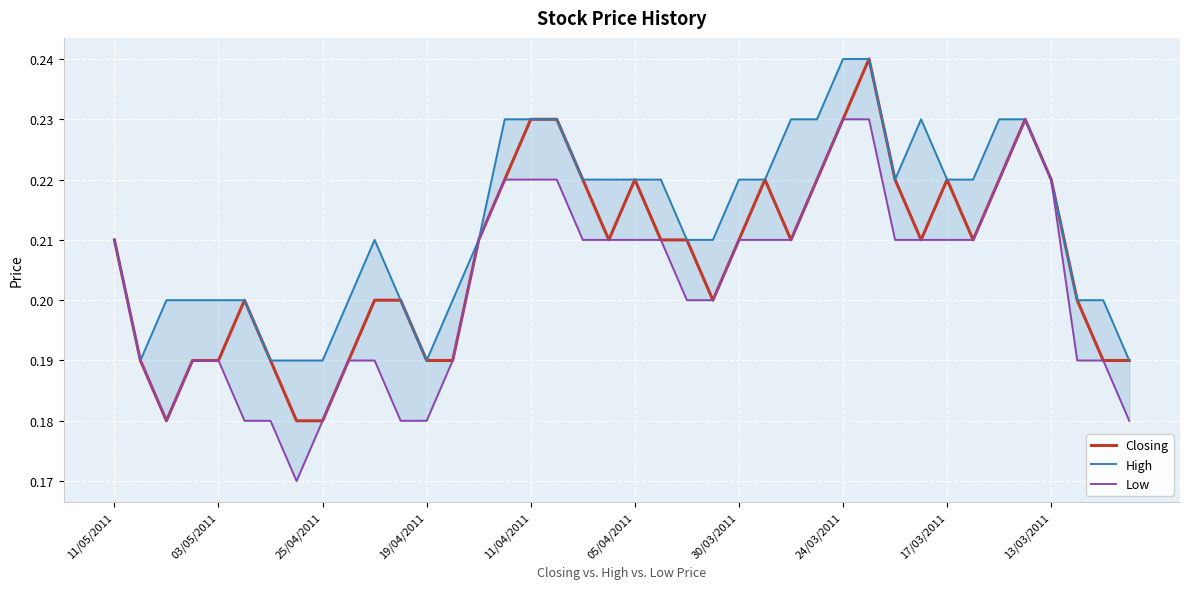

What is the sum of the Closing values at 10 and 24?

0.4